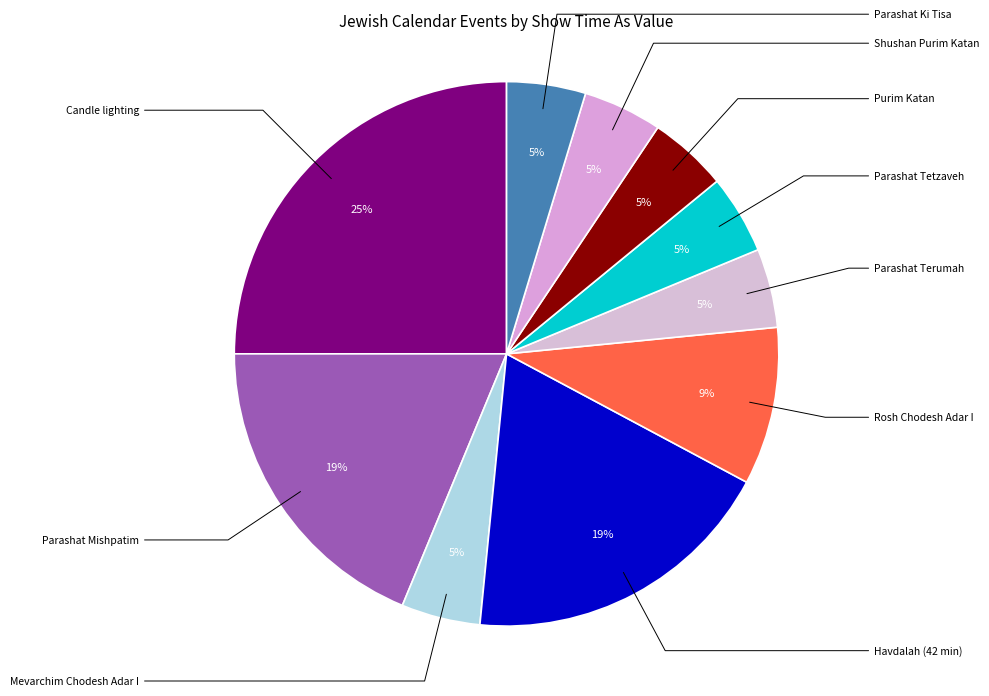

To the nearest percent, what is the average slice percentage?

10%